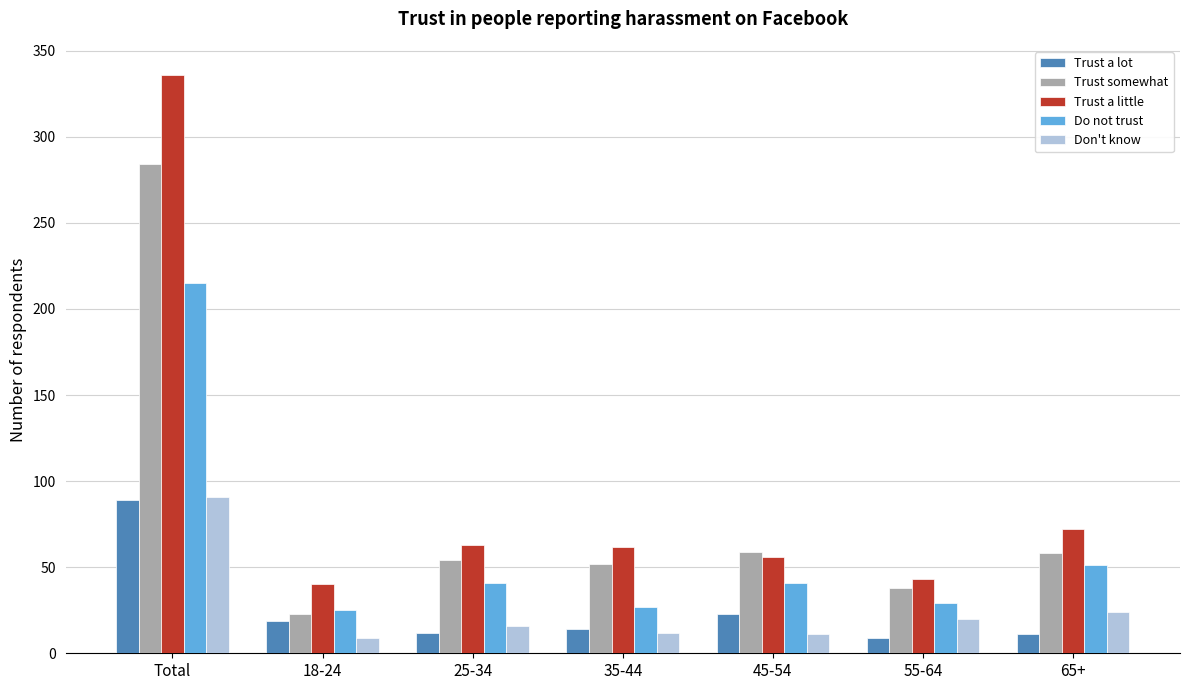

Where does the Do not trust series first go above 41?

Total